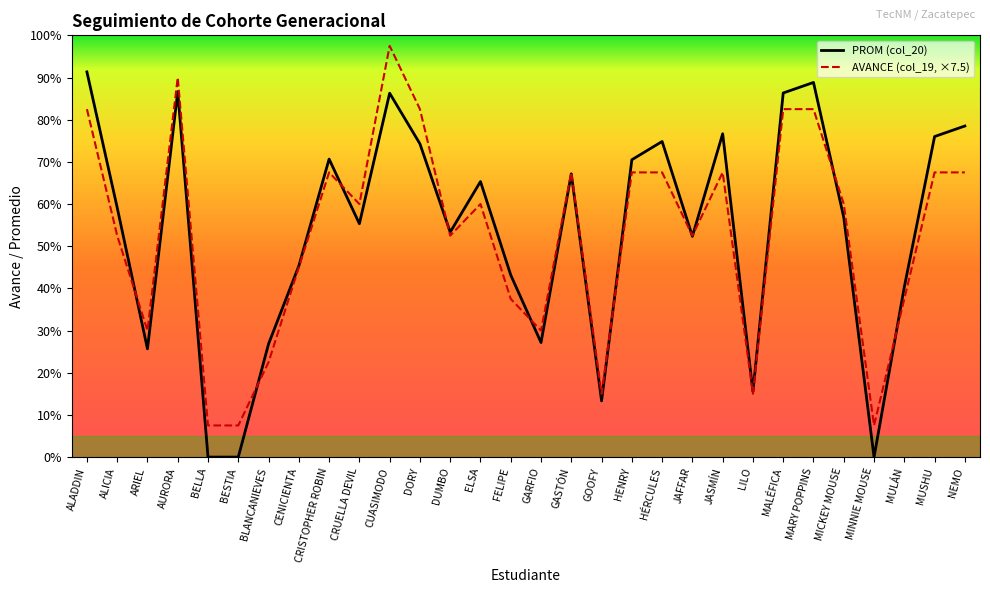

At which category is the sum across all series the highest?

CUASIMODO